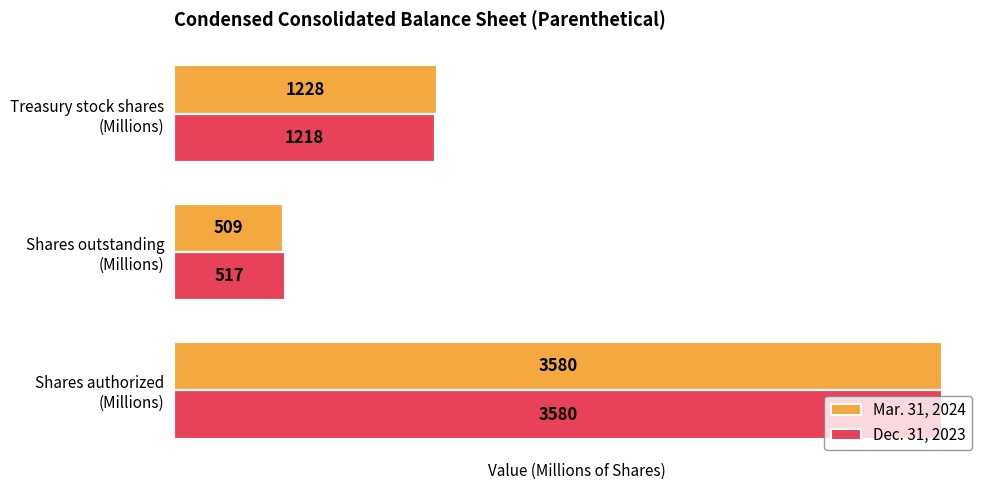

Which series has the largest range (max minus min)?

Mar. 31, 2024